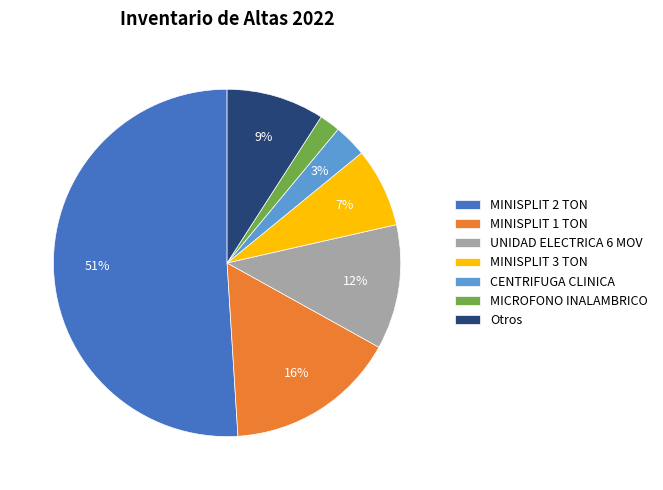

Combined, do MINISPLIT 2 TON and UNIDAD ELECTRICA 6 MOV account for over 50%?

Yes